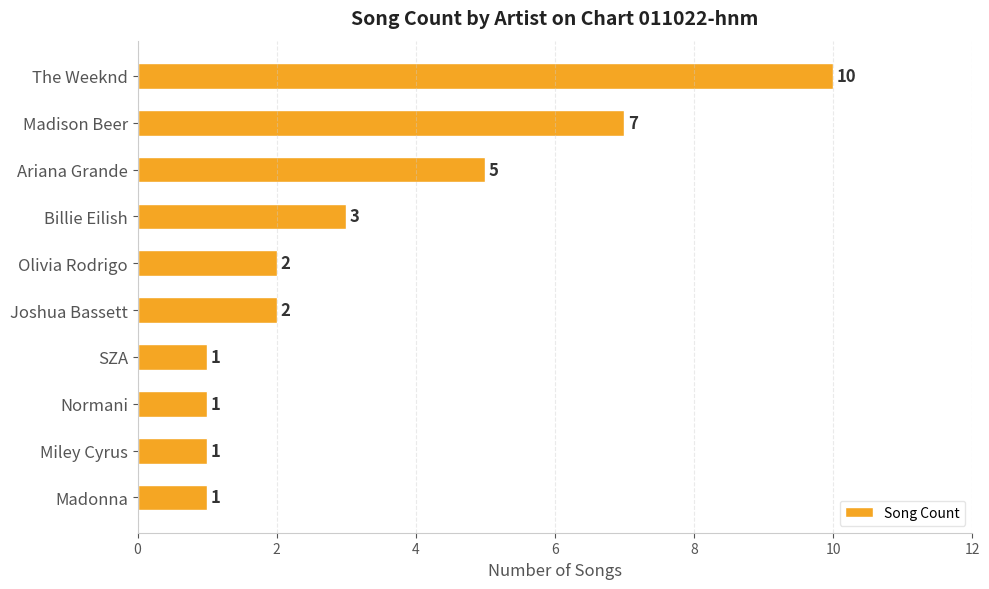

What is the difference between the second highest and second lowest values?

6